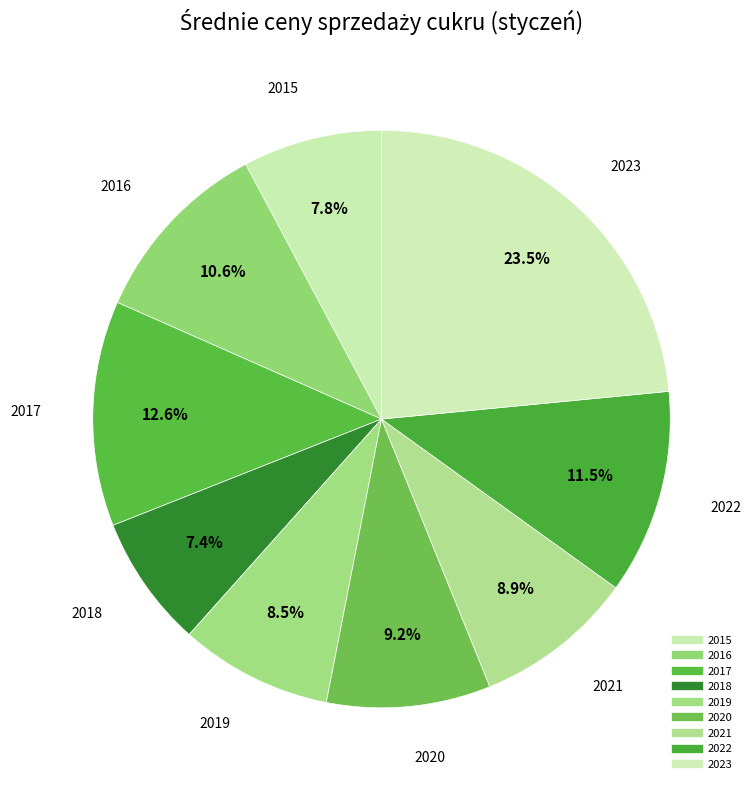

To the nearest percent, what is the combined percentage of 2015 and 2022?

19%